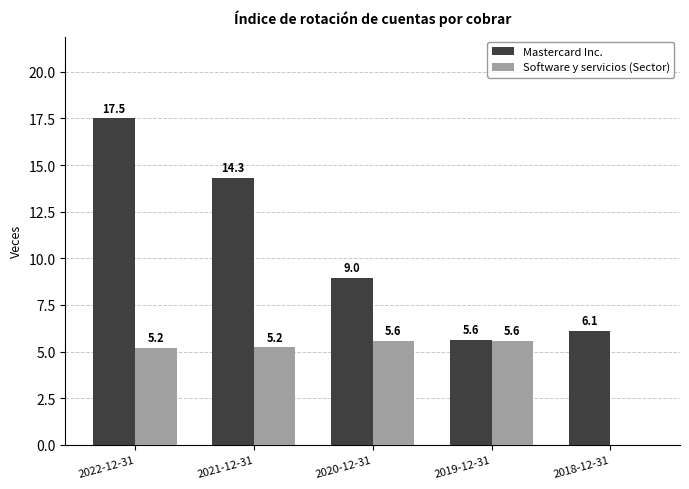

Which series has the largest total across all categories?

Mastercard Inc.